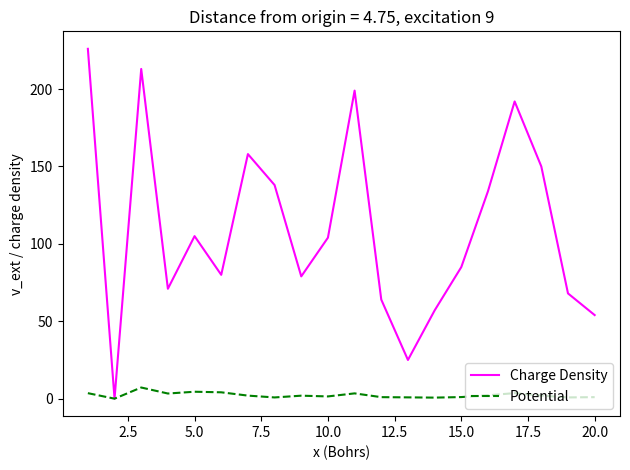

What is the greatest value displayed?

226.0